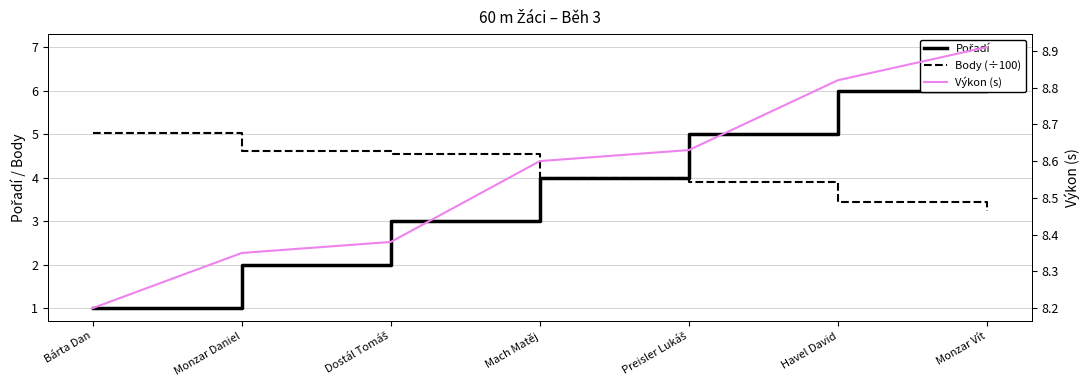

What is the value of the Body (÷100) point at the 3rd from the left?

4.5